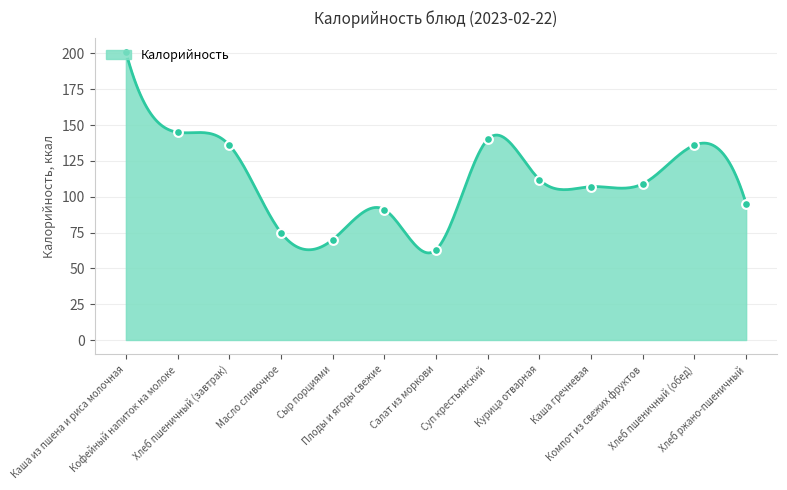

What is the change in value from Каша гречневая to Хлеб пшеничный (обед)?

+29